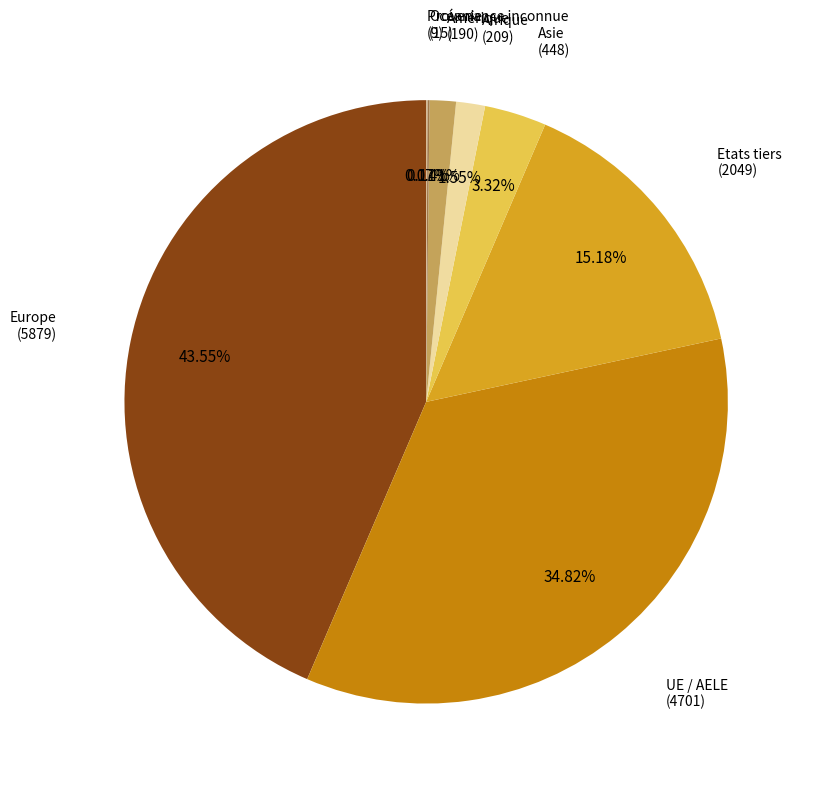

To the nearest percent, what is the difference between the largest and smallest slice percentages?

43%